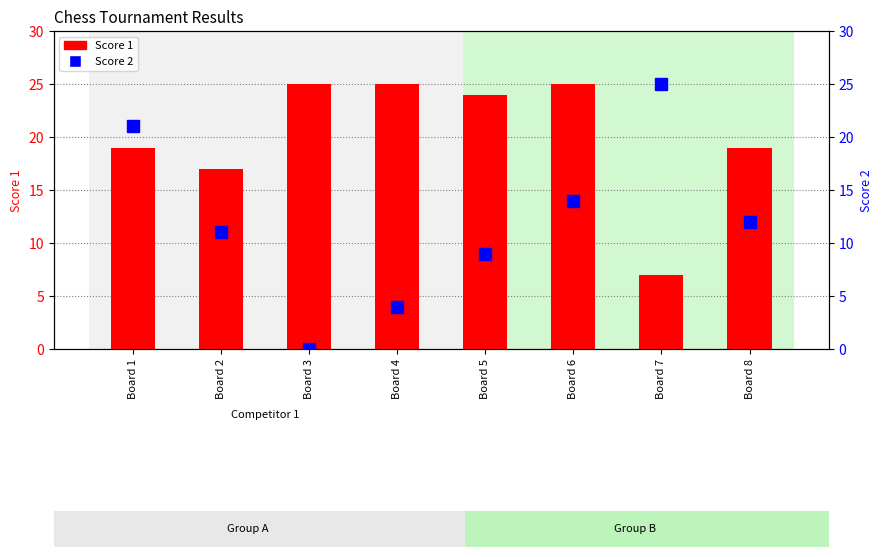

Reading left to right, what are all the values shown in this chart?

Score 1: 19	17	25	25	24	25	7	19
Score 2: 21	11	0	4	9	14	25	12